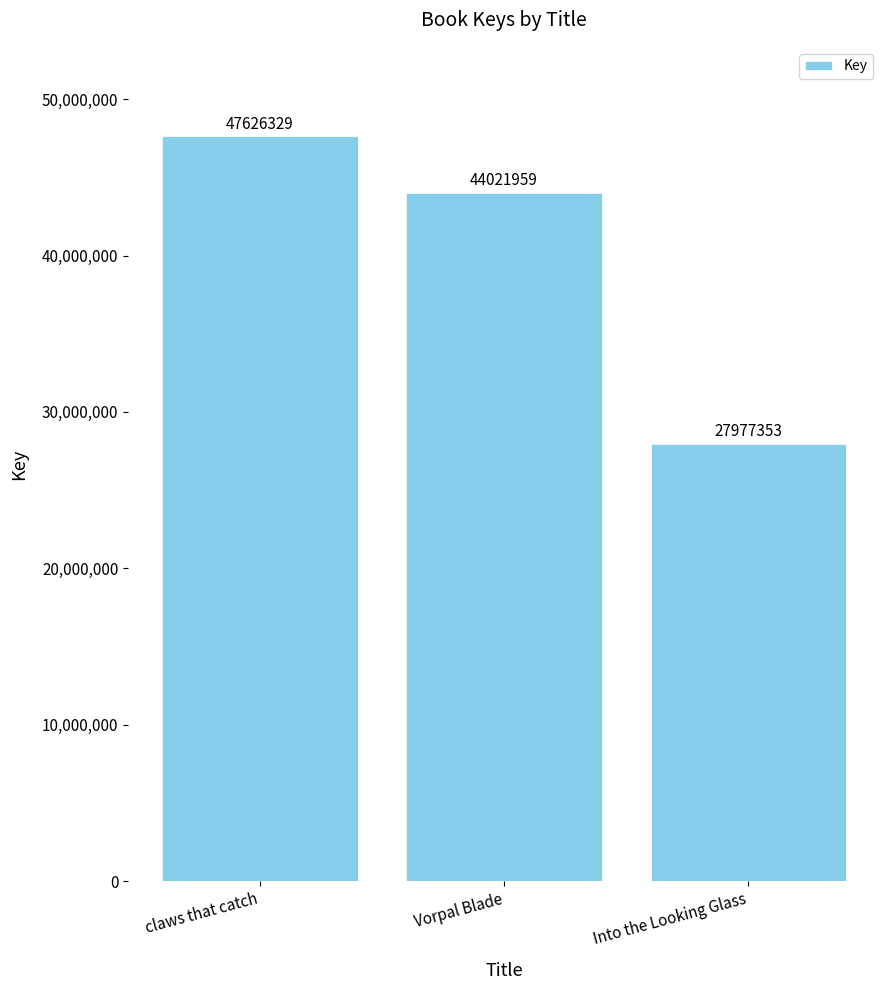

What is the sum of the values at Into the Looking Glass and Vorpal Blade?

71999312